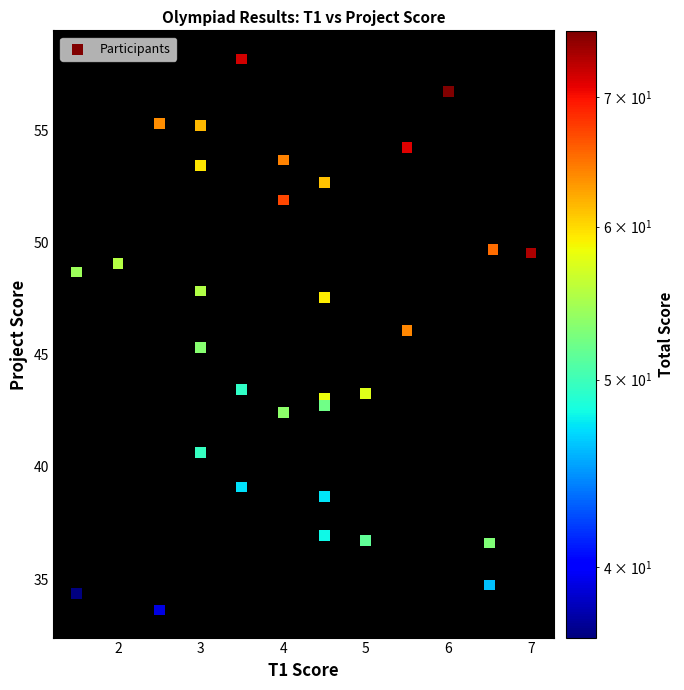

What Y value in the scatter plot is closest to 45?

45.3